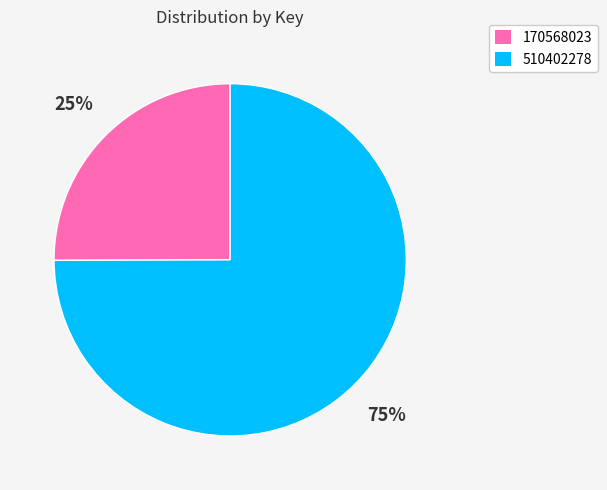

Is it true that 510402278 is 68% of the pie?

False